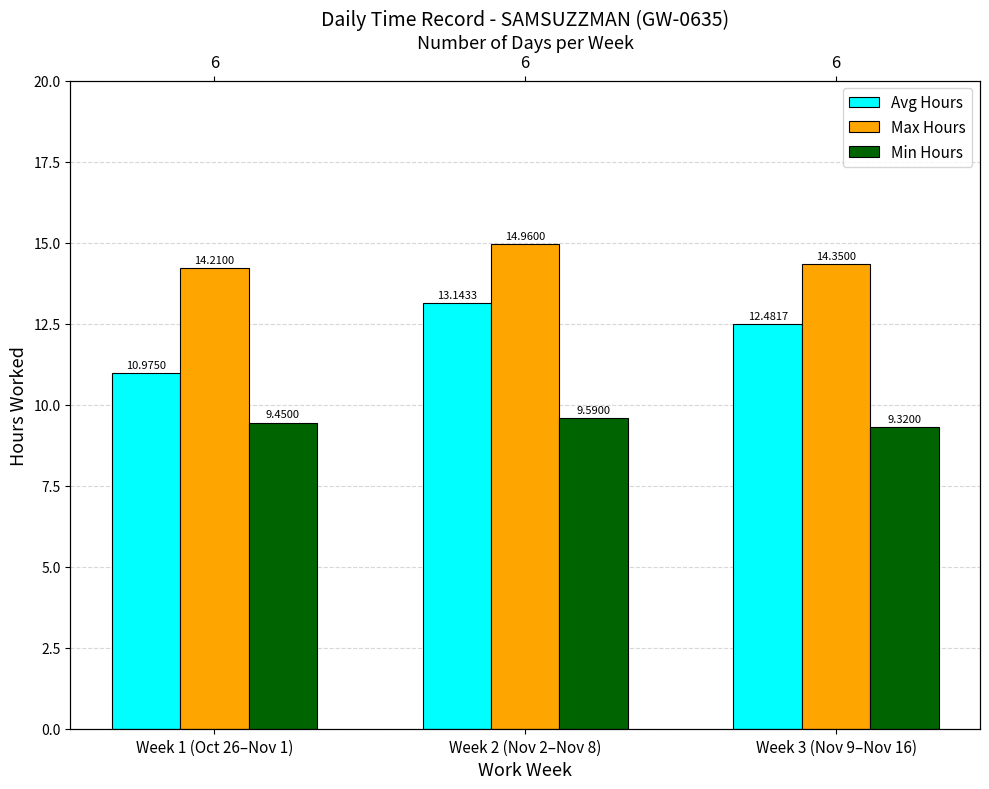

What is the value of the Min Hours bar at the 3rd from the left?

9.3